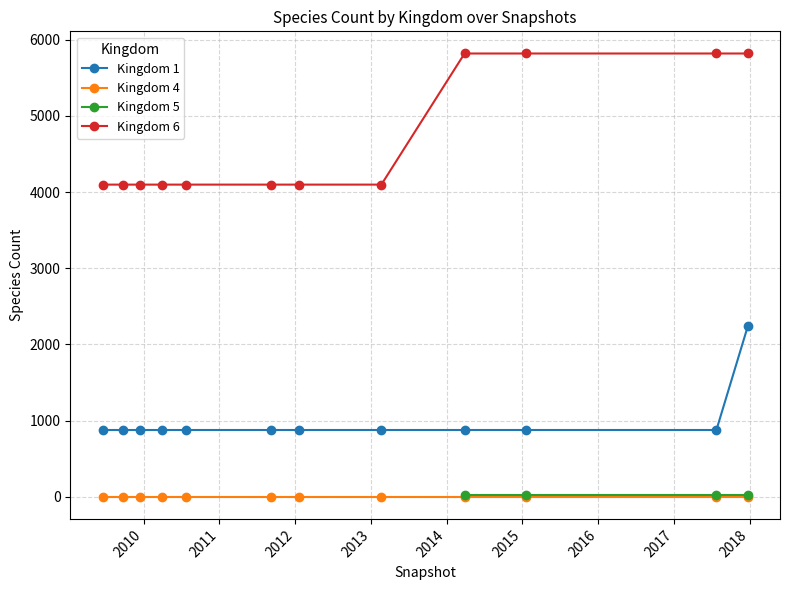

True or false: Kingdom 6 and Kingdom 1 cross at least once.

False